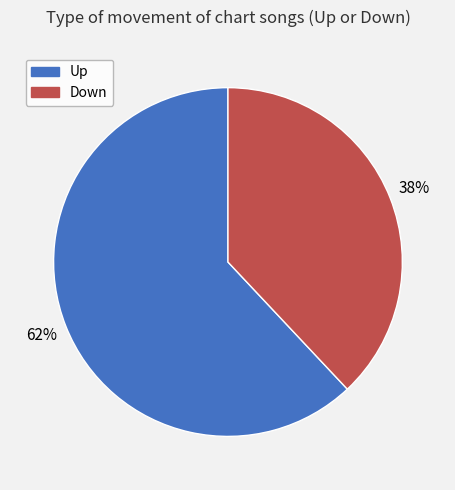

How many segments does this pie chart have?

2